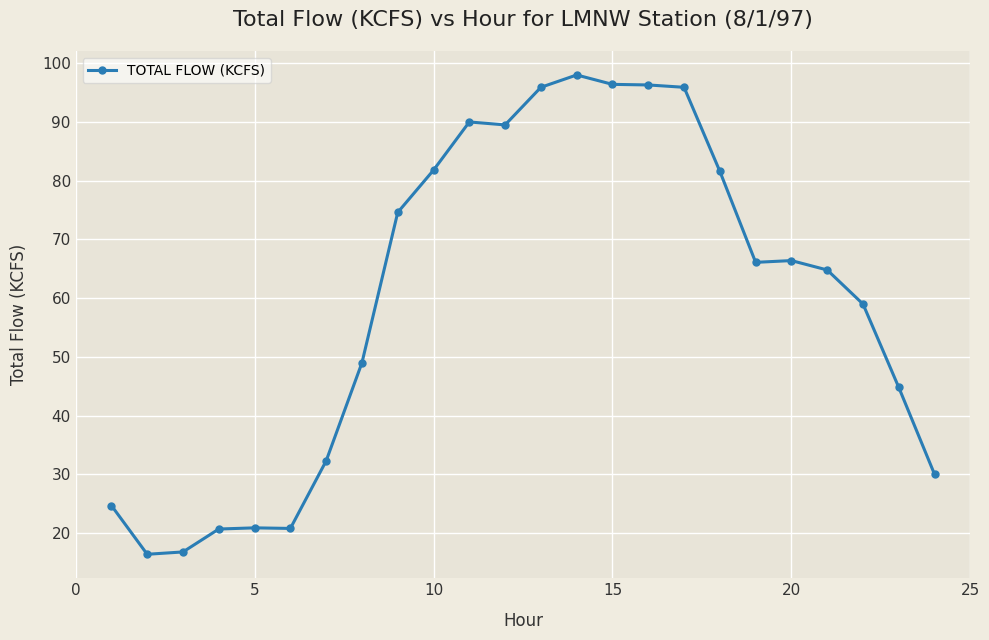

What is the value of the 4th point from the left?

20.7